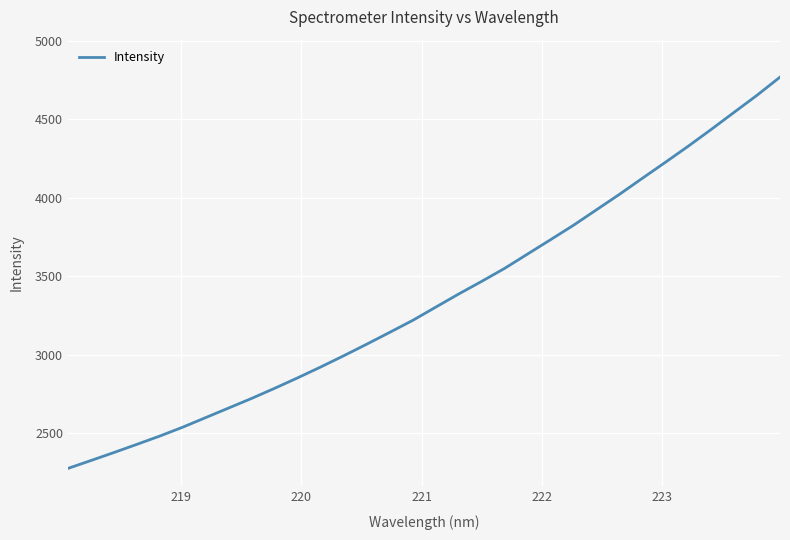

What is the difference between the maximum and second lowest values?

2441.3